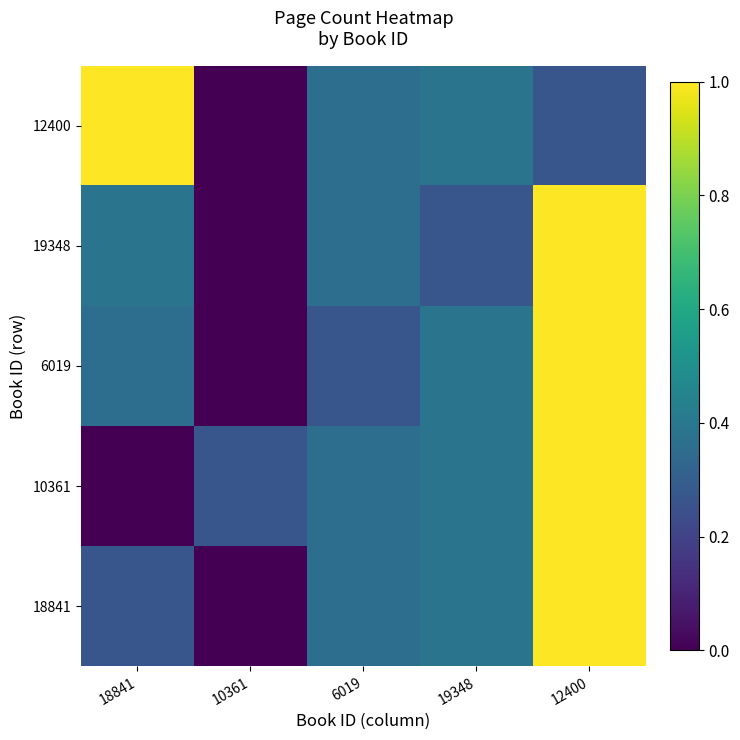

Which has a higher value, 12400 or 6019?

12400